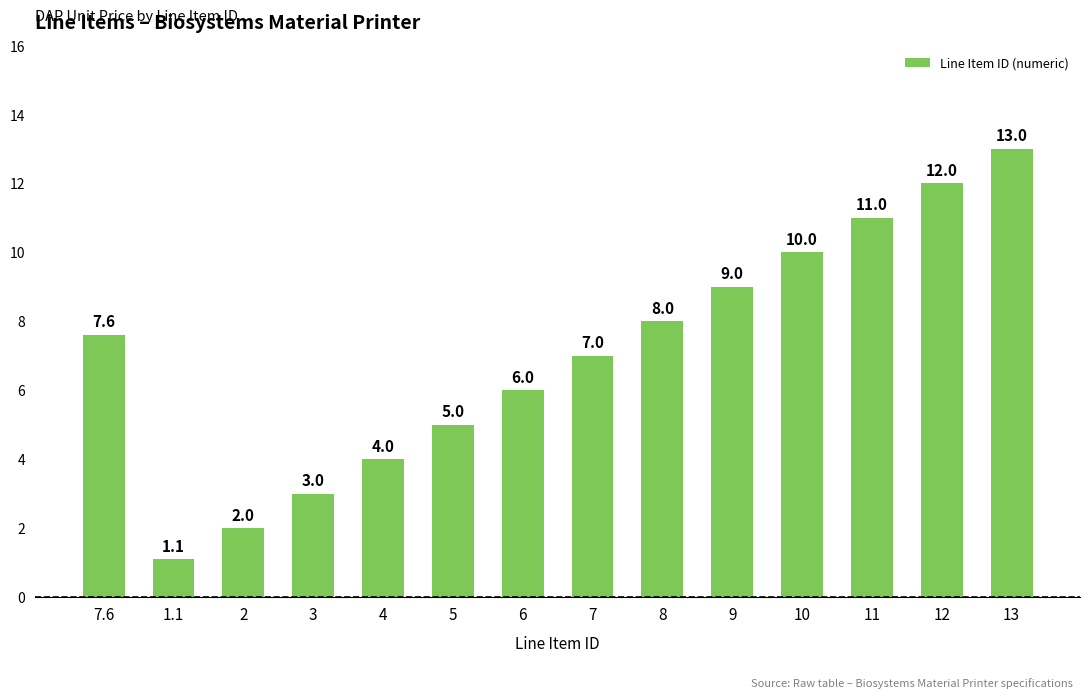

The value at 12 is 12.0. True or false?

True